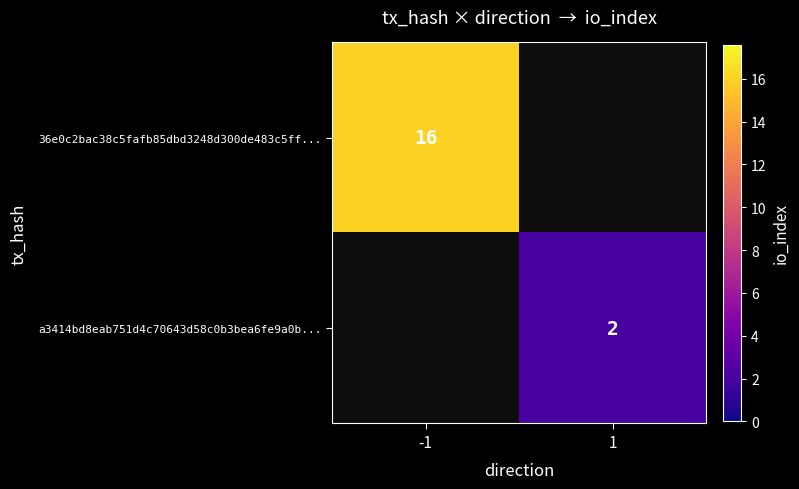

The a3414bd8eab751d4c70643d58c0b3bea6fe9a0b... series shows 2 at 1. True or false?

True